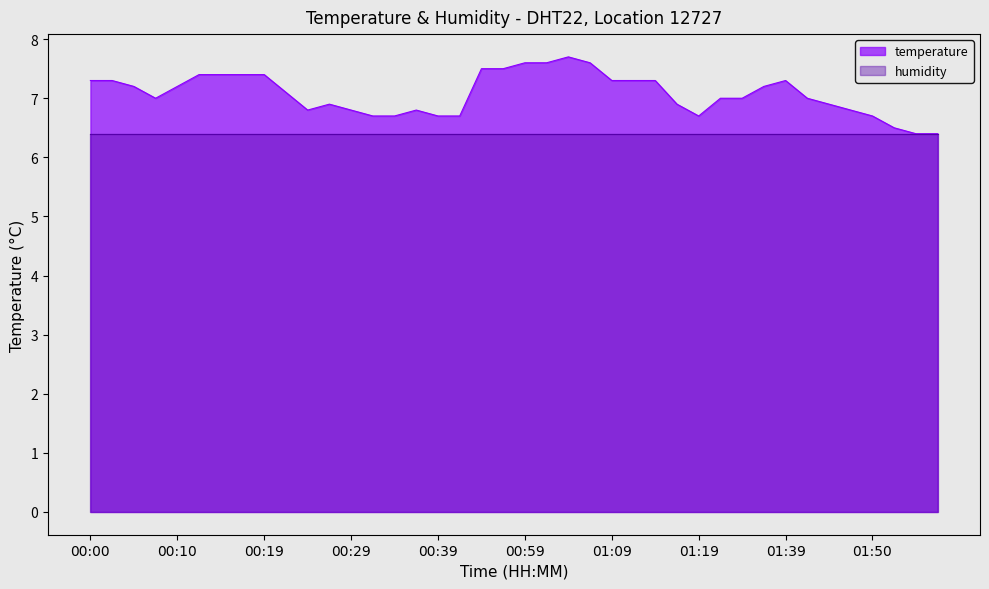

Reading left to right, list all the values displayed in this chart.

7.3	7.3	7.2	7.0	7.2	7.4	7.4	7.4	7.4	7.1	6.8	6.9	6.8	6.7	6.7	6.8	6.7	6.7	7.5	7.5	7.6	7.6	7.7	7.6	7.3	7.3	7.3	6.9	6.7	7.0	7.0	7.2	7.3	7.0	6.9	6.8	6.7	6.5	6.4	6.4